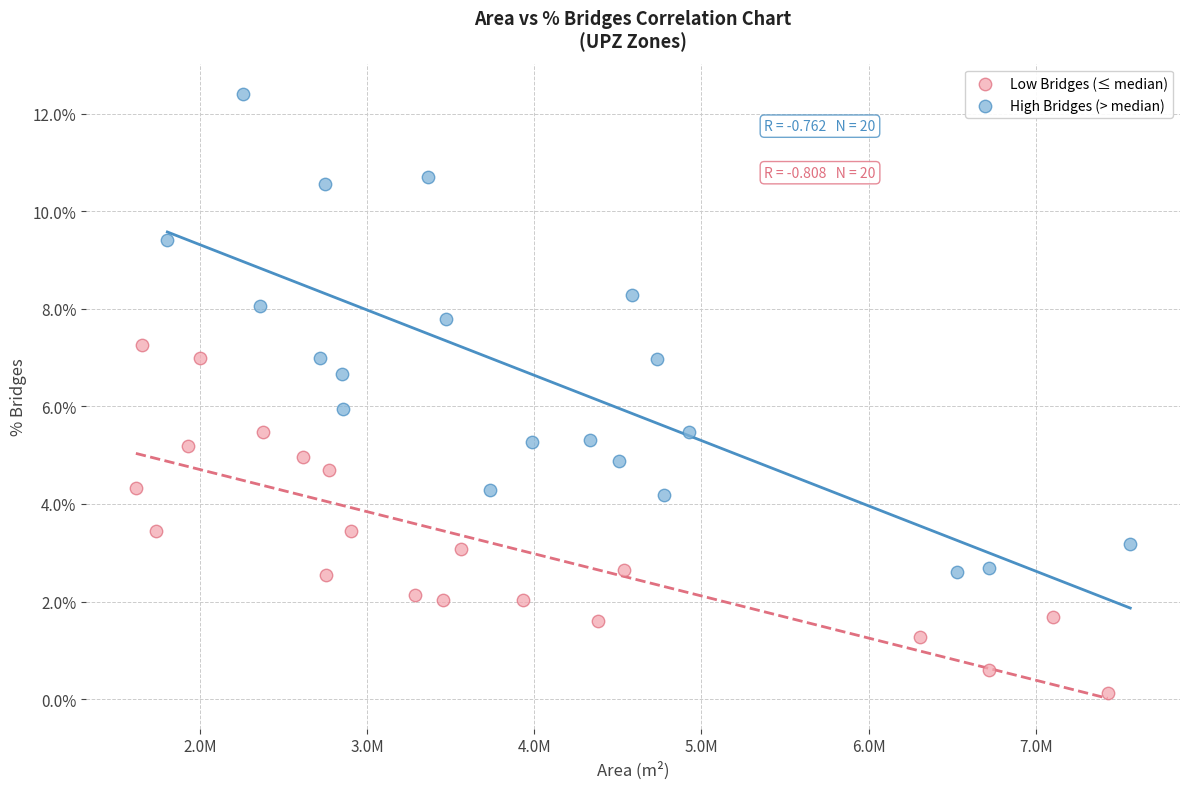

What are all the series names shown in the legend?

Low Bridges (≤ median), High Bridges (> median)